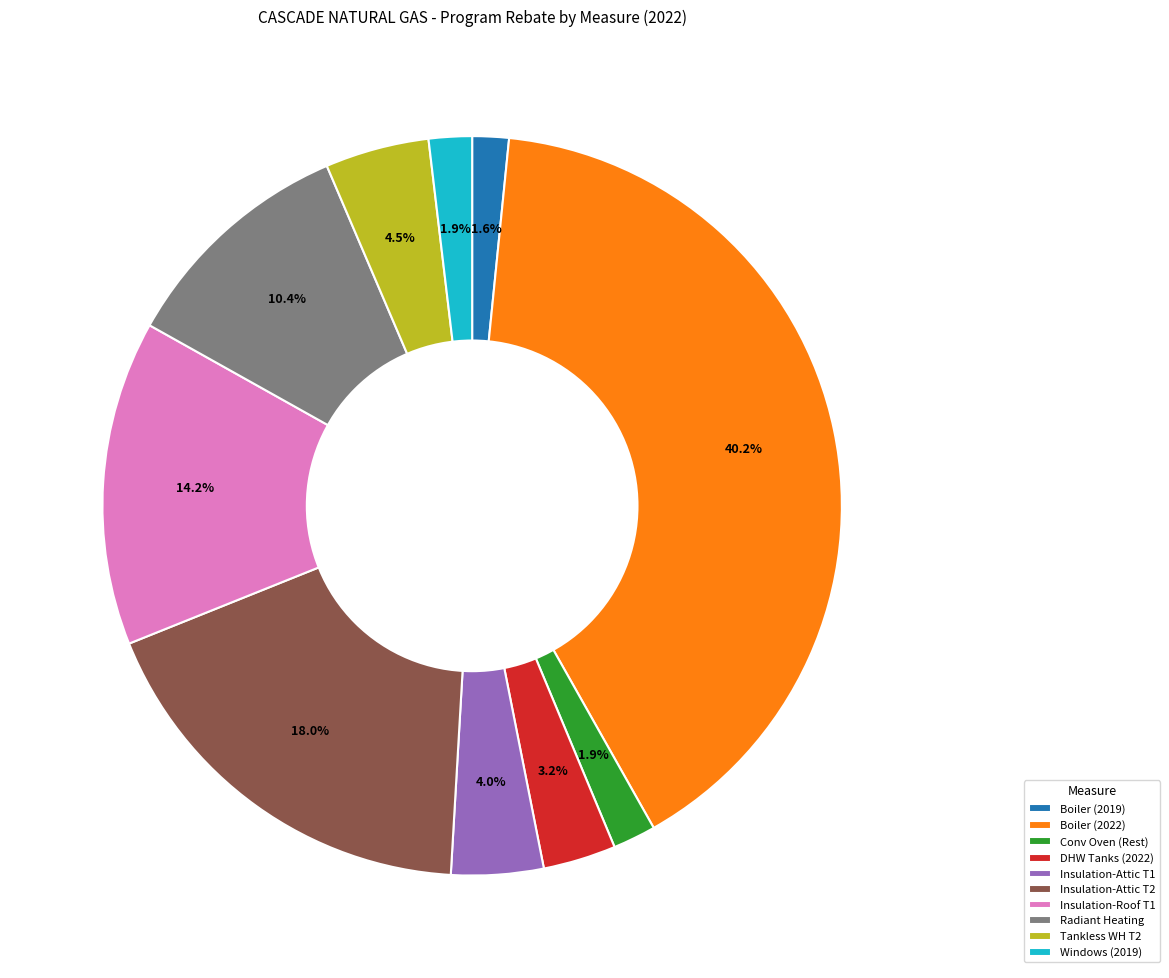

Does any single category account for the majority?

No